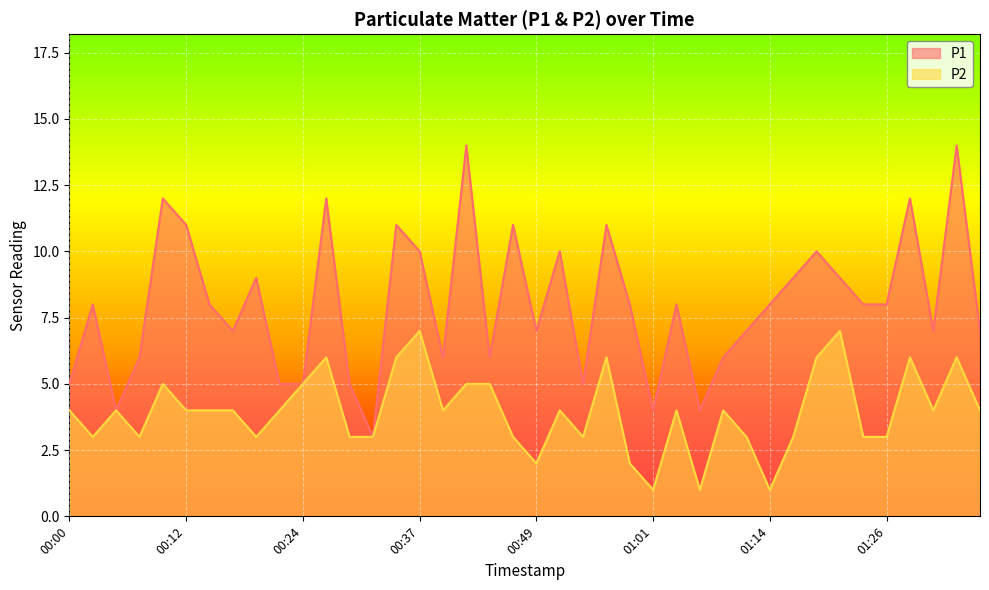

What is the difference between the maximum and minimum values in the P1 series?

11